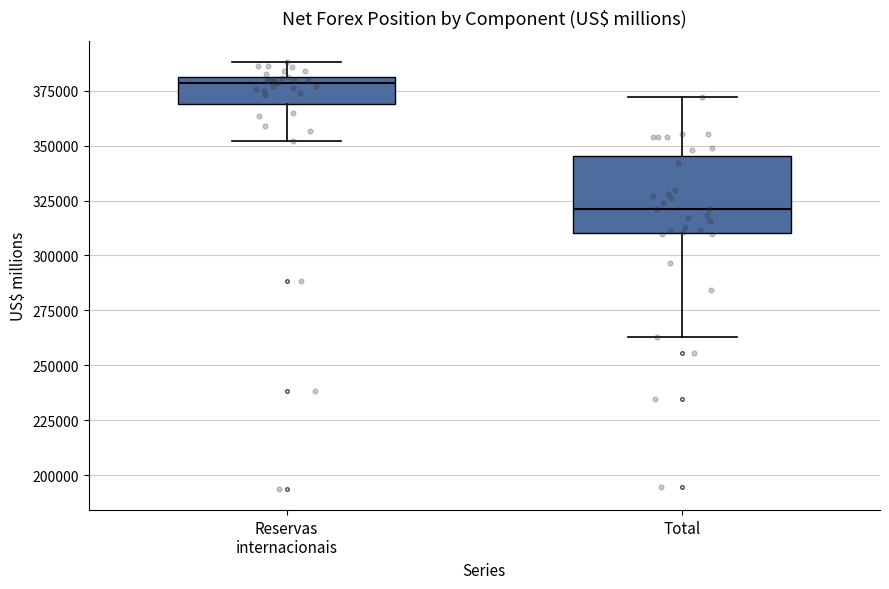

Reading left to right, read every box against the y-axis: the position of its median line, the range the box covers, and the ends of its whiskers. The values are not printed on the chart, so give them approximately, as read against the axis.

Reservas internacionais: median 380000 (just below the box's upper edge), box 370000 to 380000, whiskers 350000 to 390000
Total: median 320000, box 310000 to 345000, whiskers 265000 to 370000